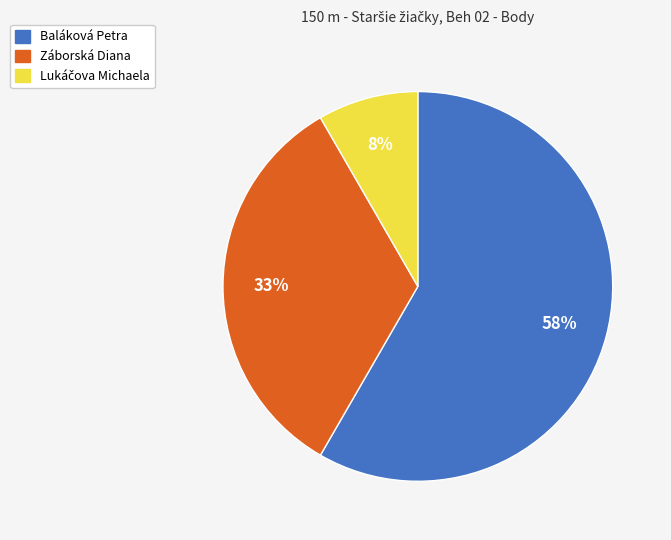

How many slices are in this pie chart?

3